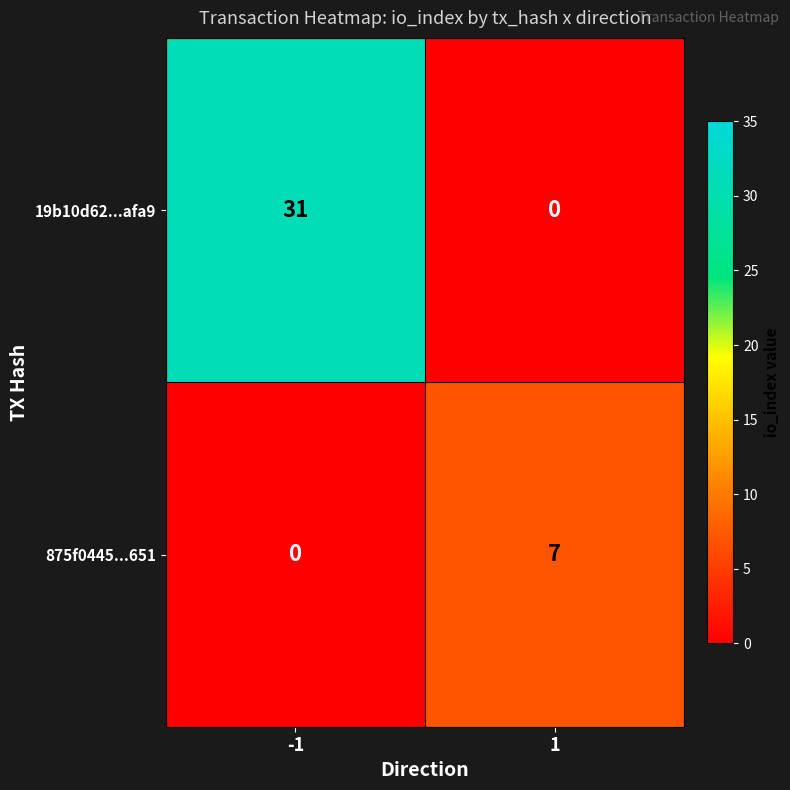

The 875f0445...651 series shows 4 at 1. True or false?

False